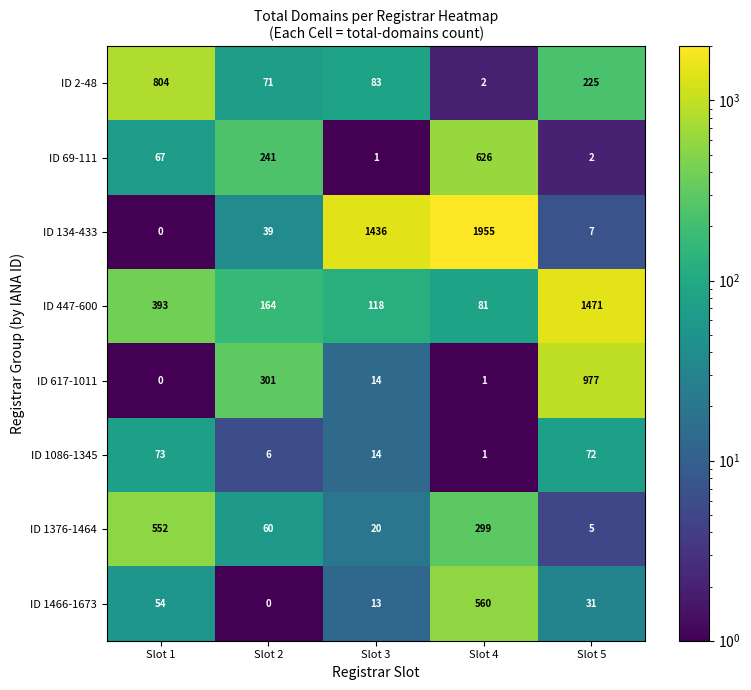

At which label is ID 1086-1345 closest to 37?

Slot 3